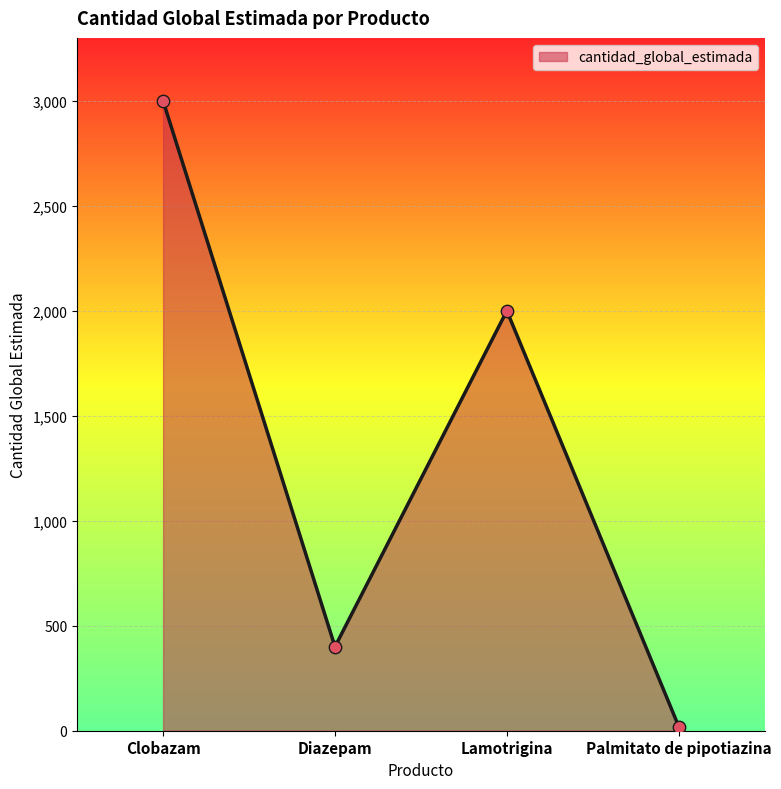

Which has a higher value, Palmitato de pipotiazina or Diazepam?

Diazepam